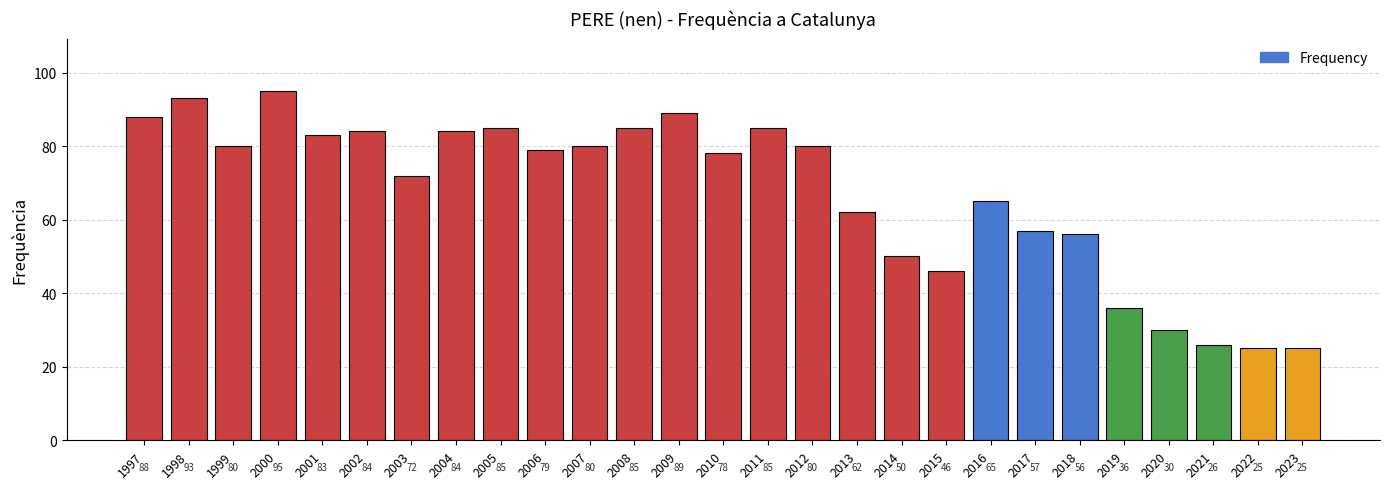

What is the average value?

67